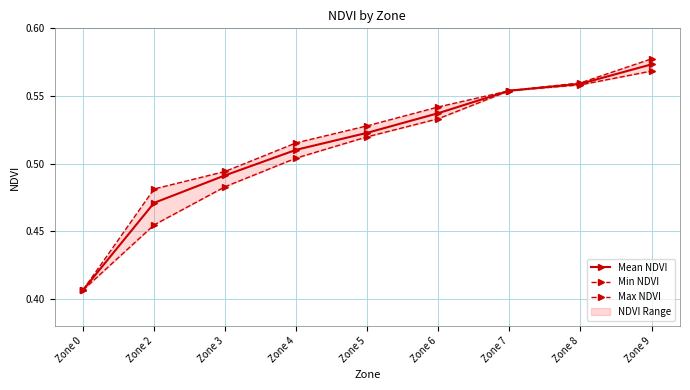

What is the average value of the Max NDVI series?

0.5